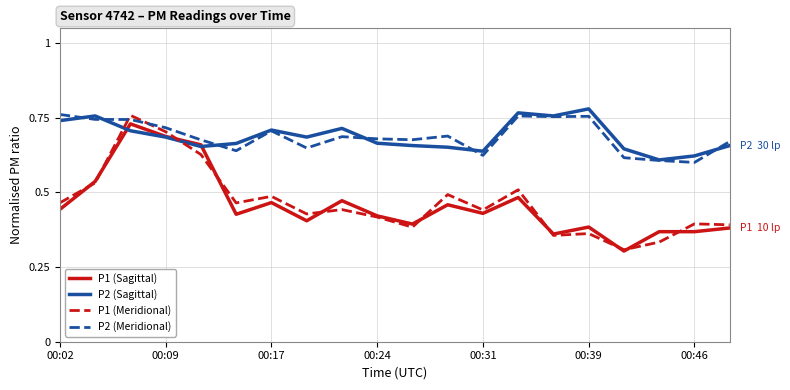

Which series has the widest spread of values?

P1 (Meridional)